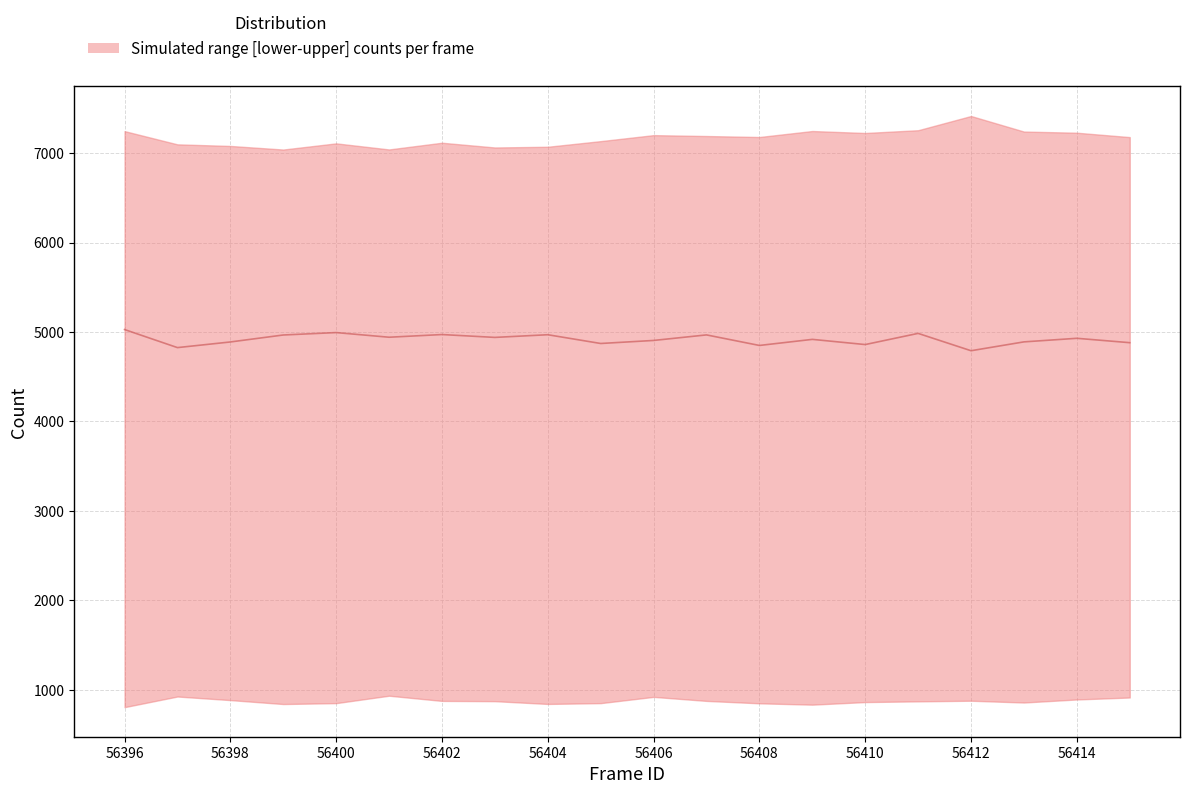

How many values are below 4929?

10